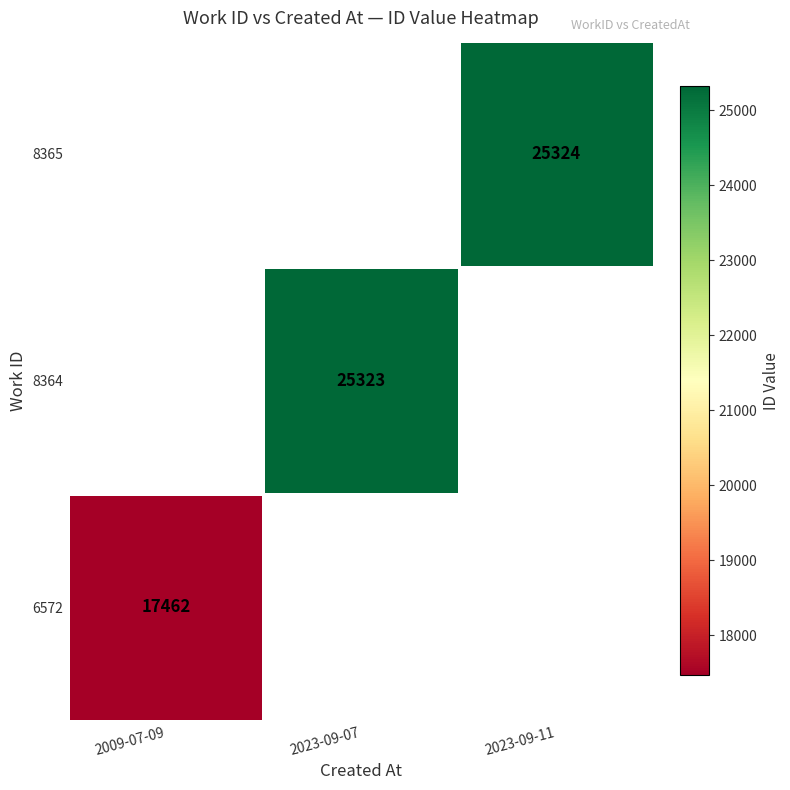

Is it true that 8364 equals 41802 at 2023-09-07?

False